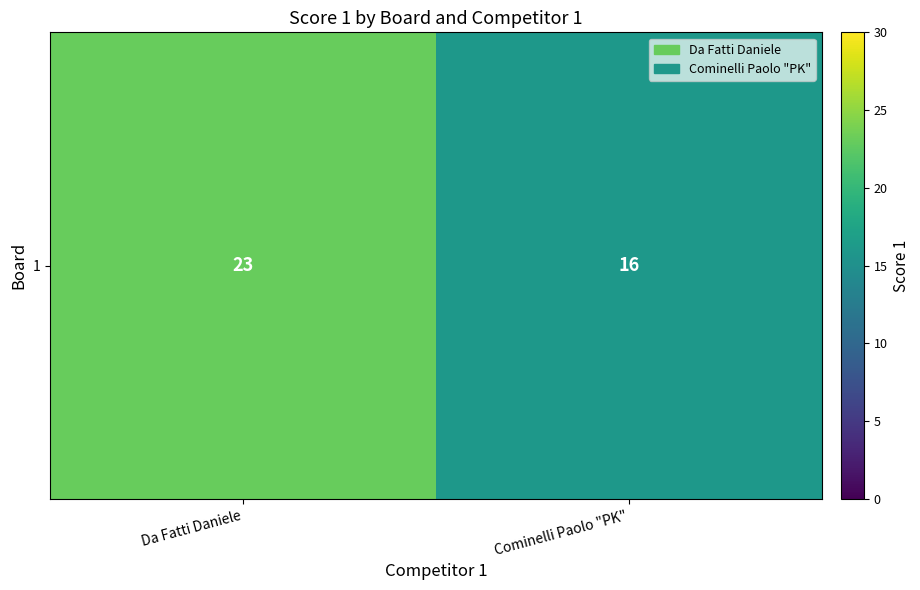

How many values are between 16 and 23?

2